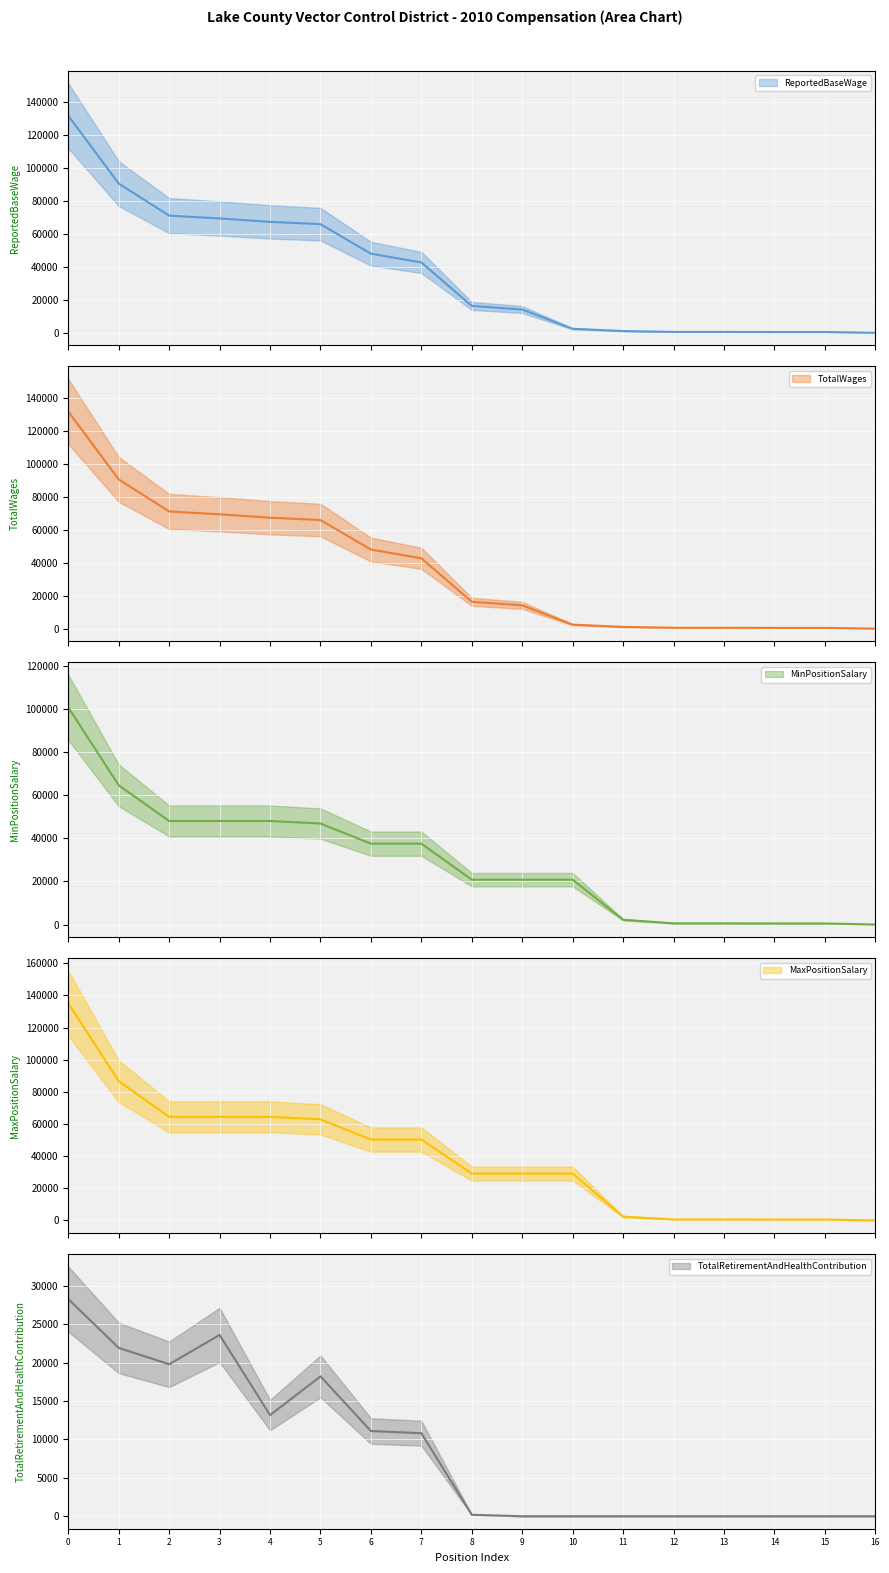

What is the highest value of the ReportedBaseWage series?

131653